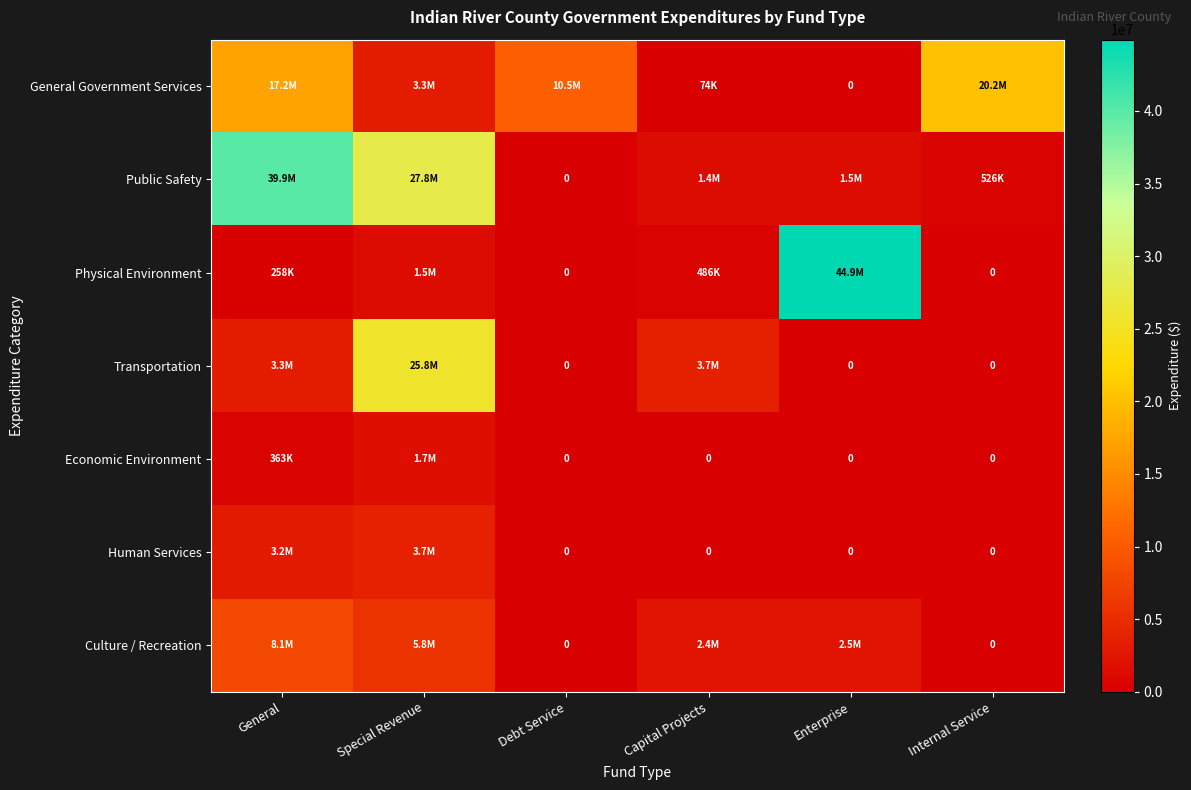

Rank the series by their maximum value, from lowest to highest.

Economic Environment, Human Services, Culture / Recreation, General Government Services, Transportation, Public Safety, Physical Environment